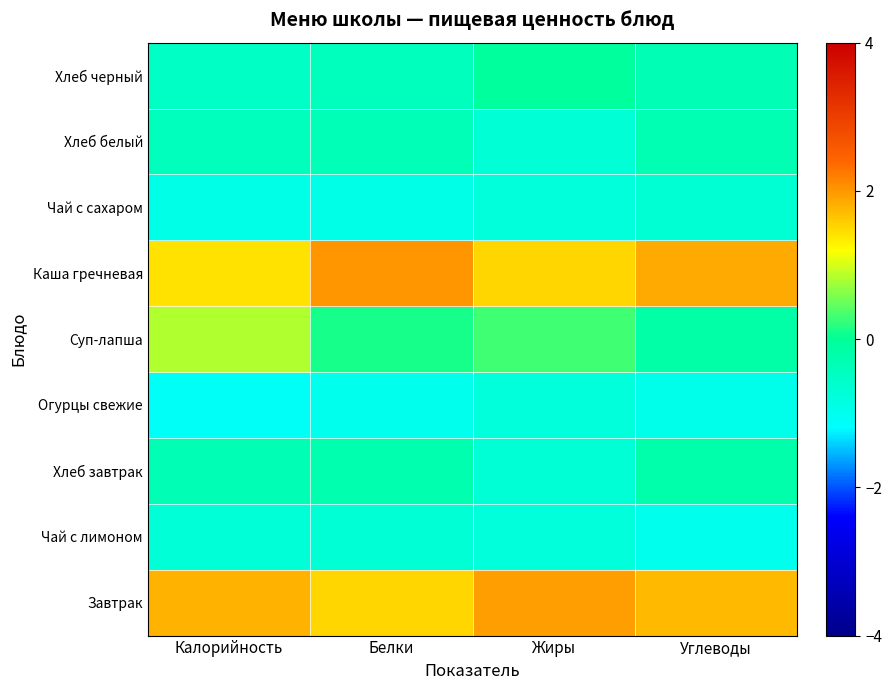

Reading left to right, extract all data points from this chart.

Завтрак: Калорийность=1.8	Белки=1.5	Жиры=2.0	Углеводы=1.7
Чай с лимоном: Калорийность=-0.7	Белки=-0.7	Жиры=-0.8	Углеводы=-1.0
Хлеб завтрак: Калорийность=-0.3	Белки=-0.3	Жиры=-0.7	Углеводы=-0.2
Огурцы свежие: Калорийность=-1.1	Белки=-1.0	Жиры=-0.8	Углеводы=-0.9
Суп-лапша: Калорийность=0.8	Белки=0.1	Жиры=0.3	Углеводы=-0.2
Каша гречневая: Калорийность=1.4	Белки=2.0	Жиры=1.5	Углеводы=1.9
Чай с сахаром: Калорийность=-0.9	Белки=-0.9	Жиры=-0.8	Углеводы=-0.7
Хлеб белый: Калорийность=-0.4	Белки=-0.3	Жиры=-0.7	Углеводы=-0.3
Хлеб черный: Калорийность=-0.5	Белки=-0.4	Жиры=-0.0	Углеводы=-0.3